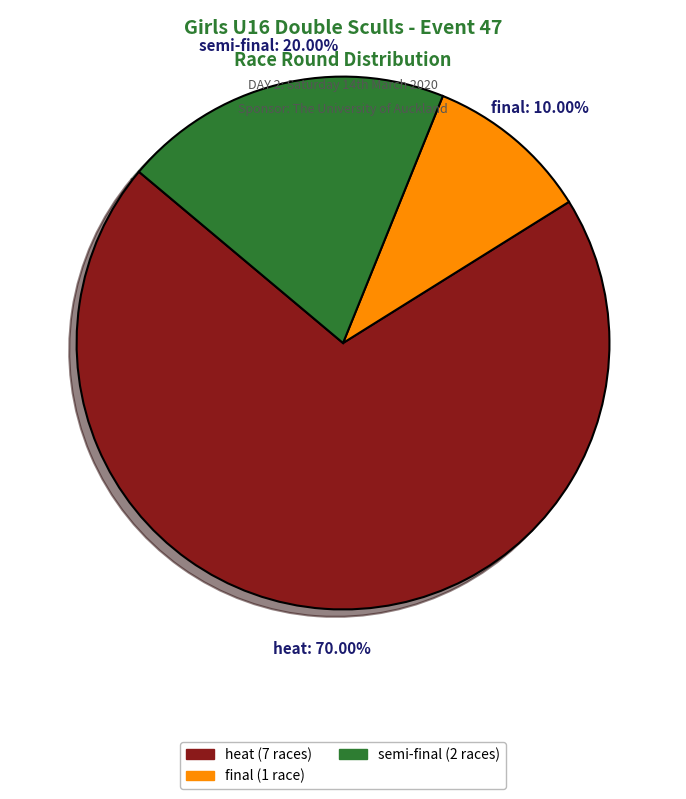

Count the number of slices in the pie.

3